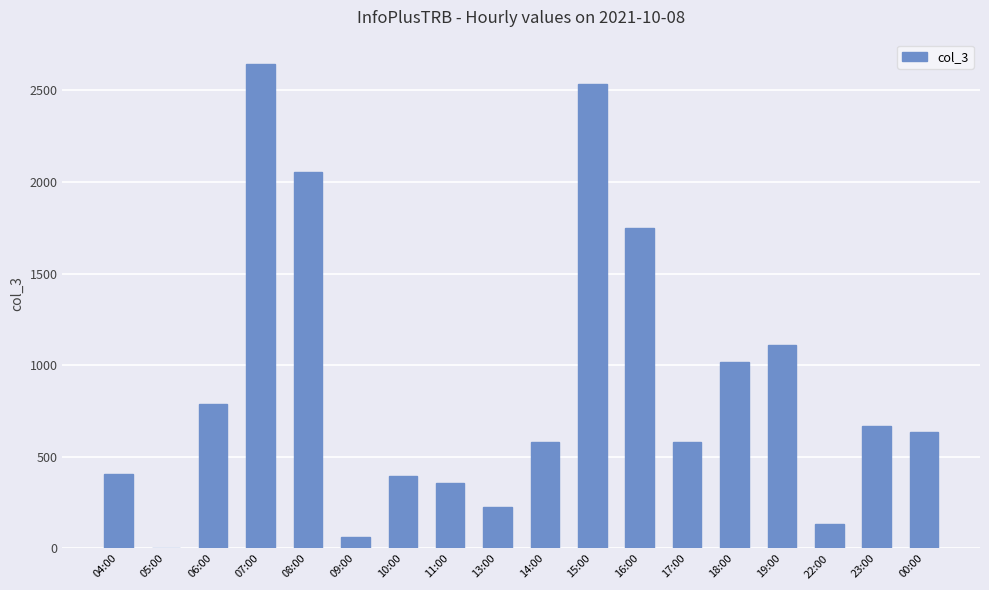

What is the sum of all values?

15949